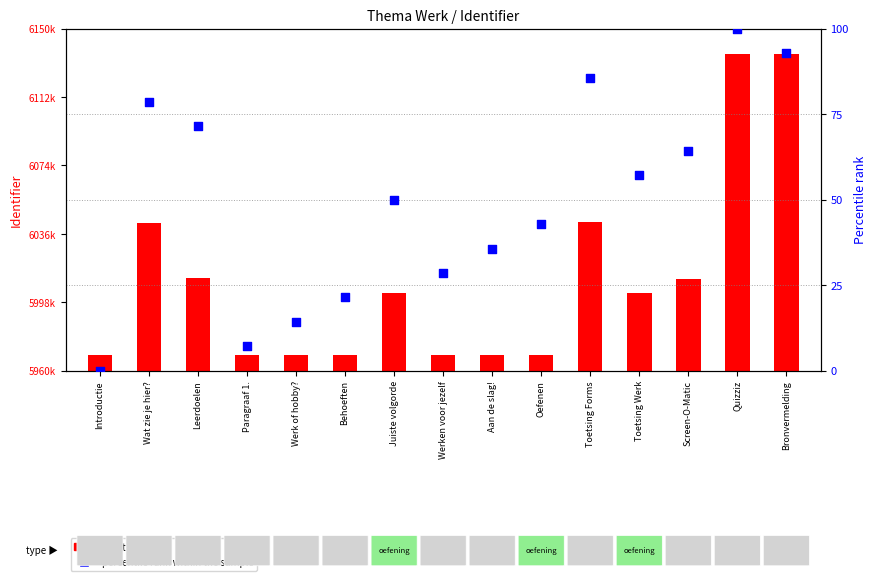

Which series has the largest total across all categories?

Identifier value